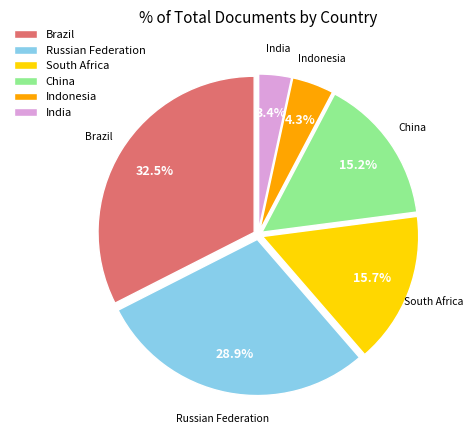

Which category has the biggest portion of the pie?

Brazil